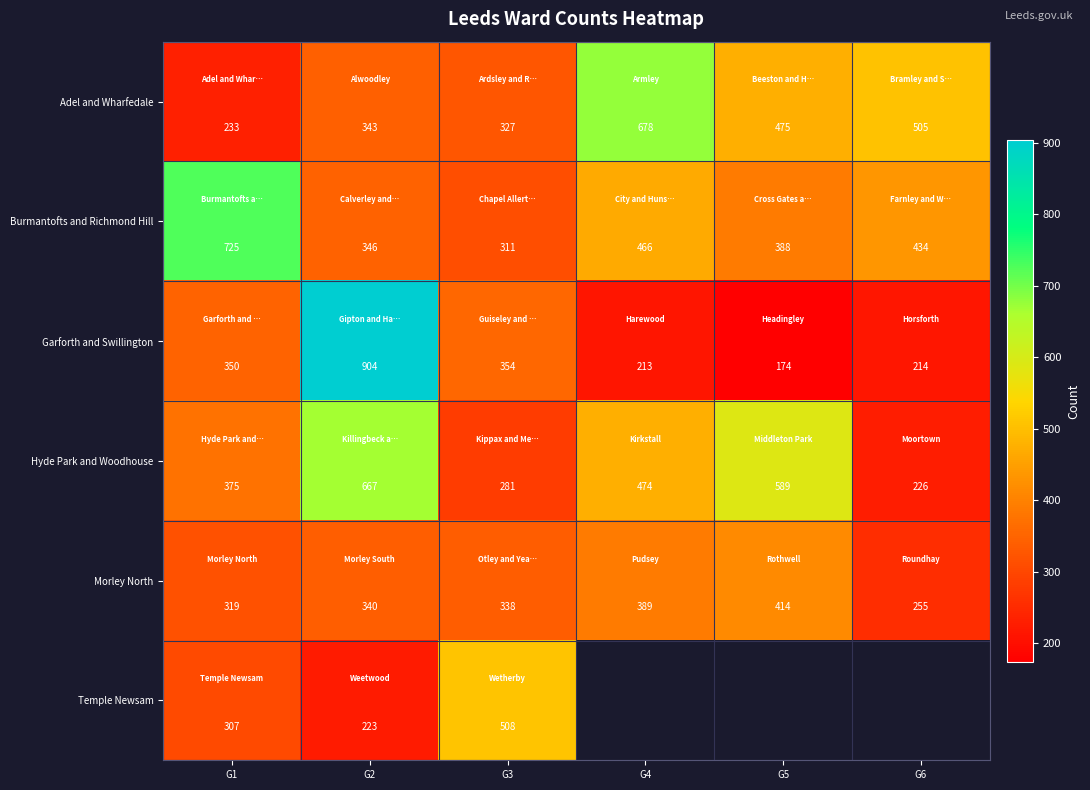

At which category does the chart reach its peak across all series?

G2